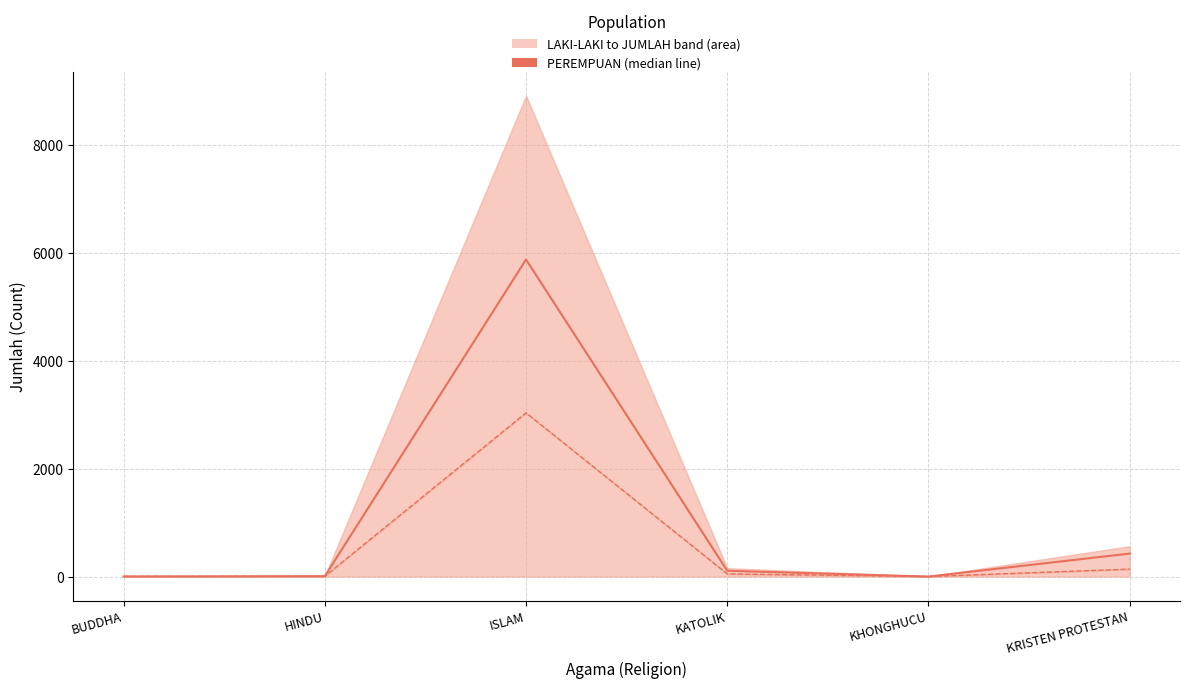

Rank the series at ISLAM from highest to lowest value.

PEREMPUAN, LAKI-LAKI